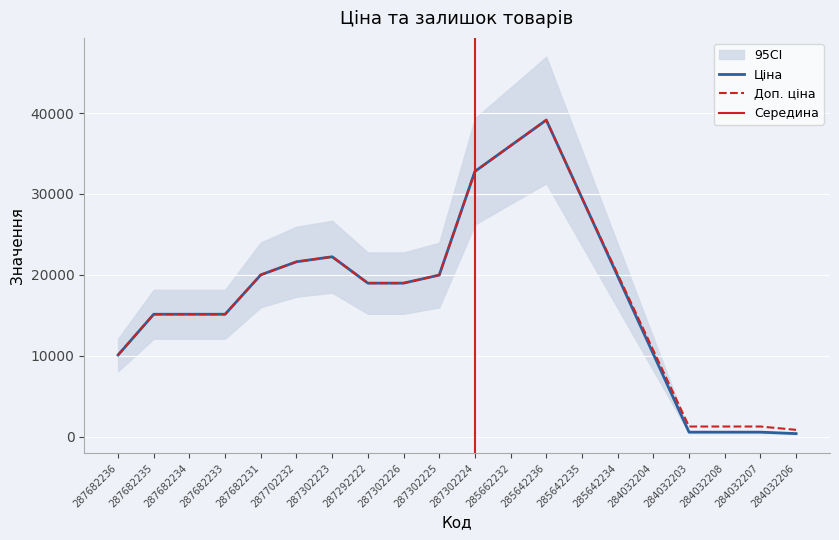

Which series has the largest total across all categories?

Доп. ціна